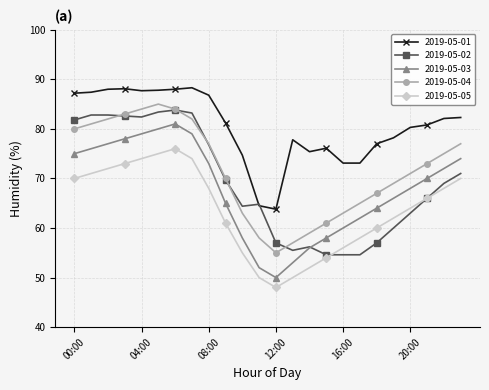

What is the value of the 2019-05-02 point at the 19th from the left?

57.0